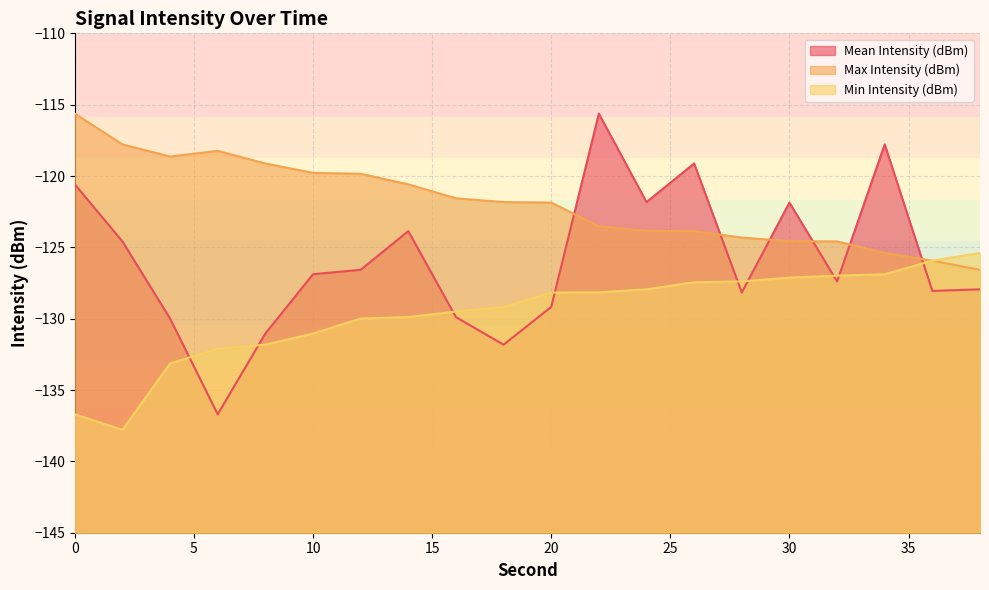

Where is the first local minimum for Min Intensity (dBm)?

2